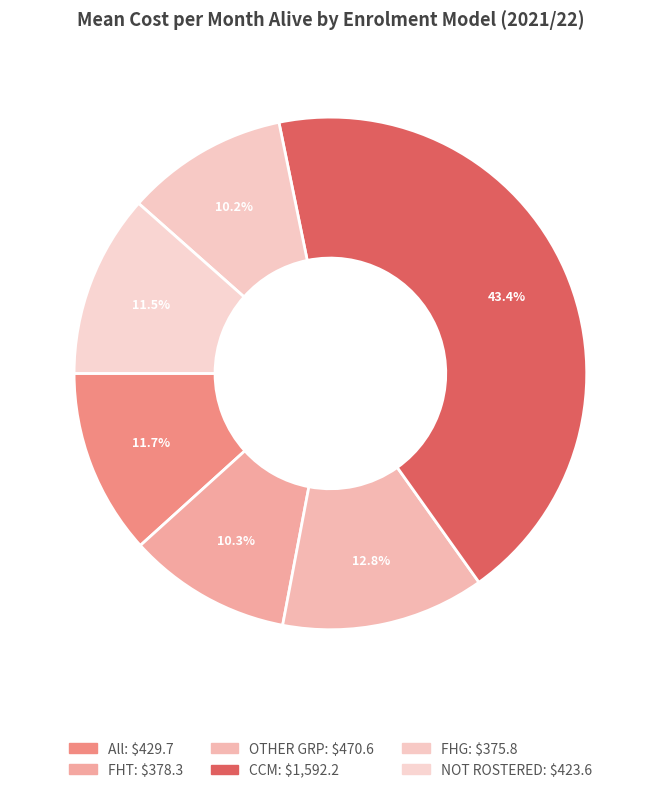

To the nearest percent, what portion does NOT ROSTERED represent?

12%